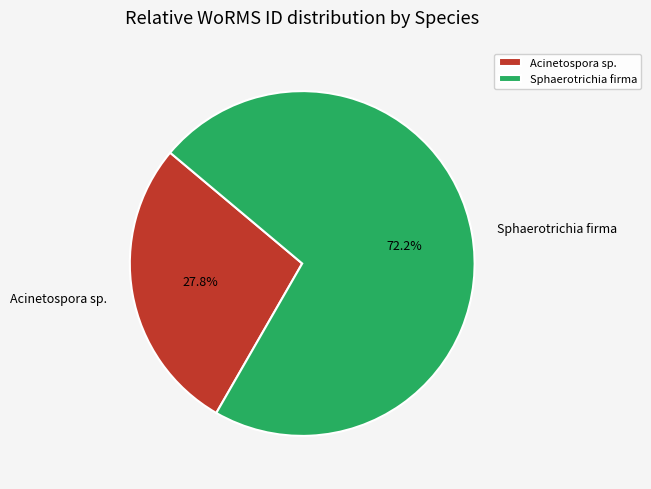

Is there a majority slice in this chart?

Yes